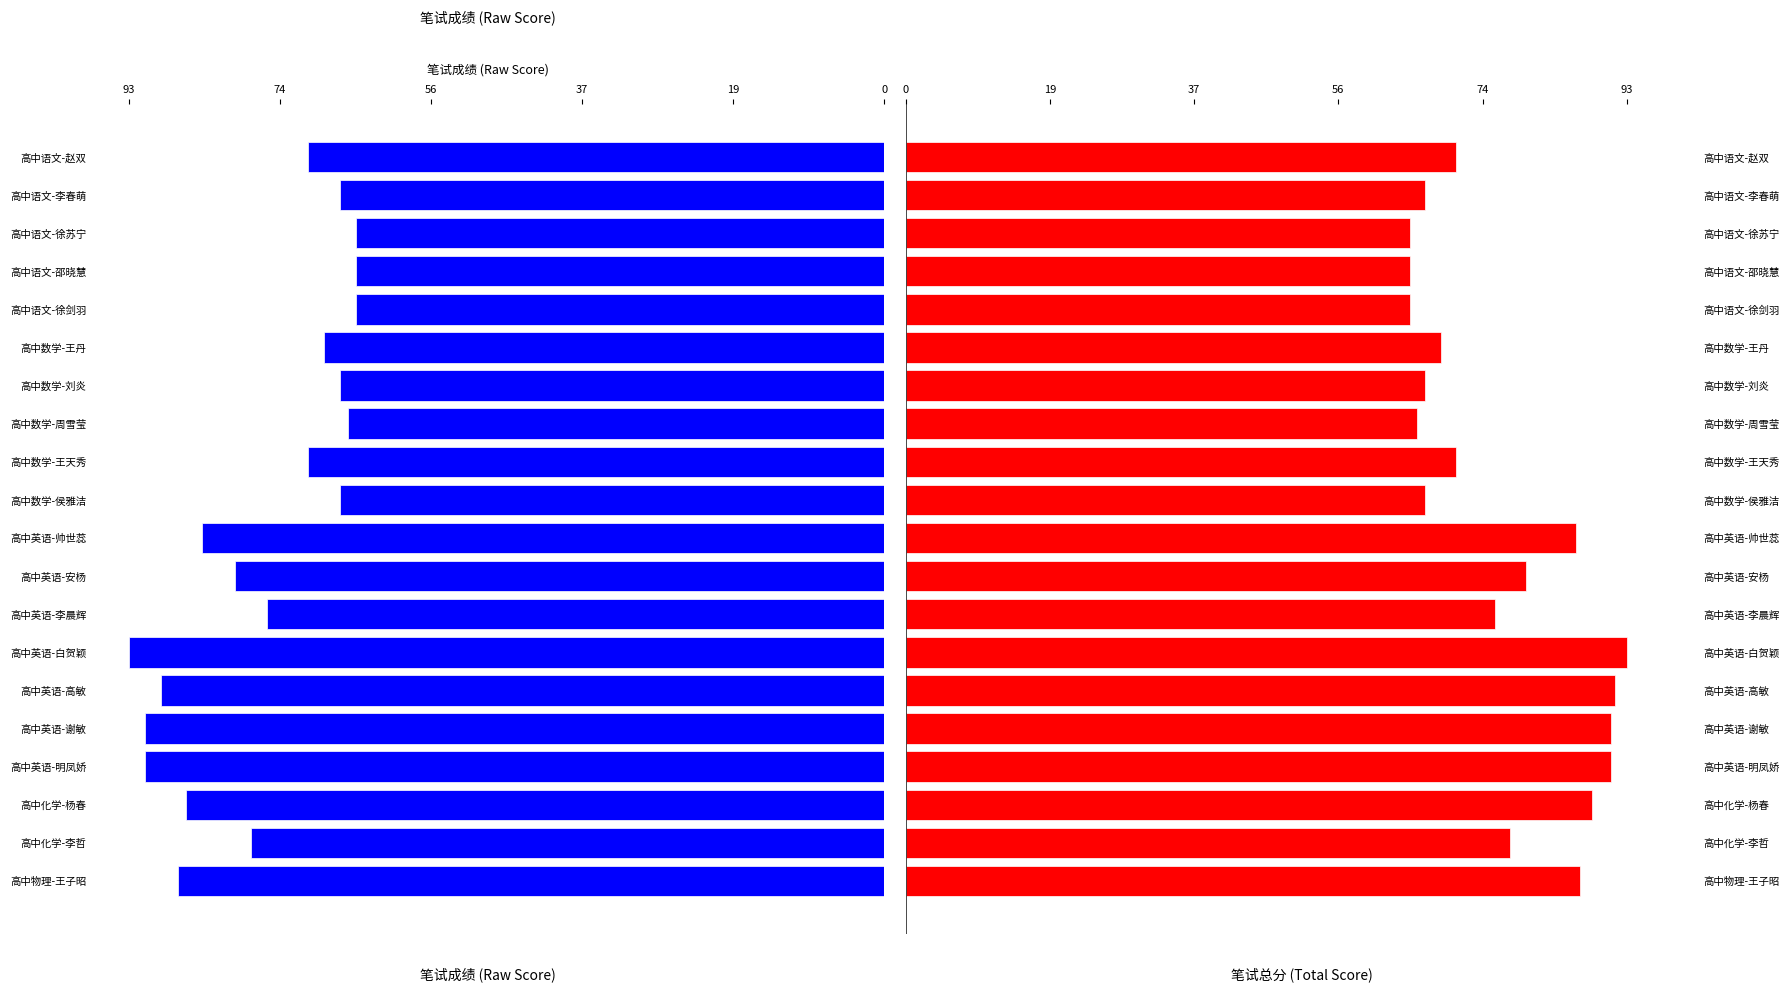

Reading left to right, transcribe all the data shown in this chart.

笔试成绩: 71.0	67.0	65.0	65.0	65.0	69.0	67.0	66.0	71.0	67.0	84.0	80.0	76.0	93.0	89.0	91.0	91.0	86.0	78.0	87.0
笔试总分: 71.0	67.0	65.0	65.0	65.0	69.0	67.0	66.0	71.0	67.0	86.5	80.0	76.0	93.0	91.5	91.0	91.0	88.5	78.0	87.0